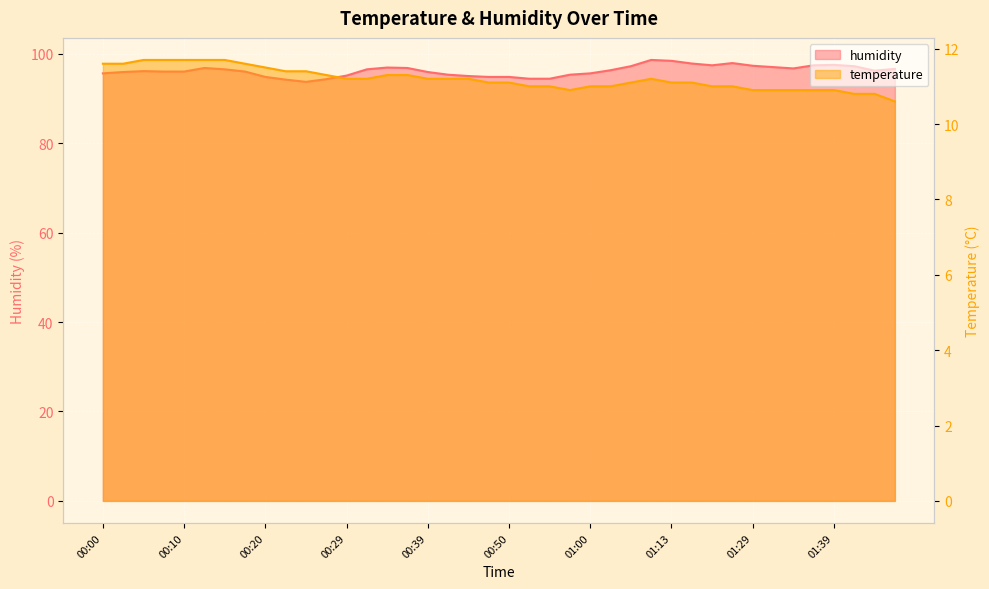

What is the smallest value displayed?

10.6